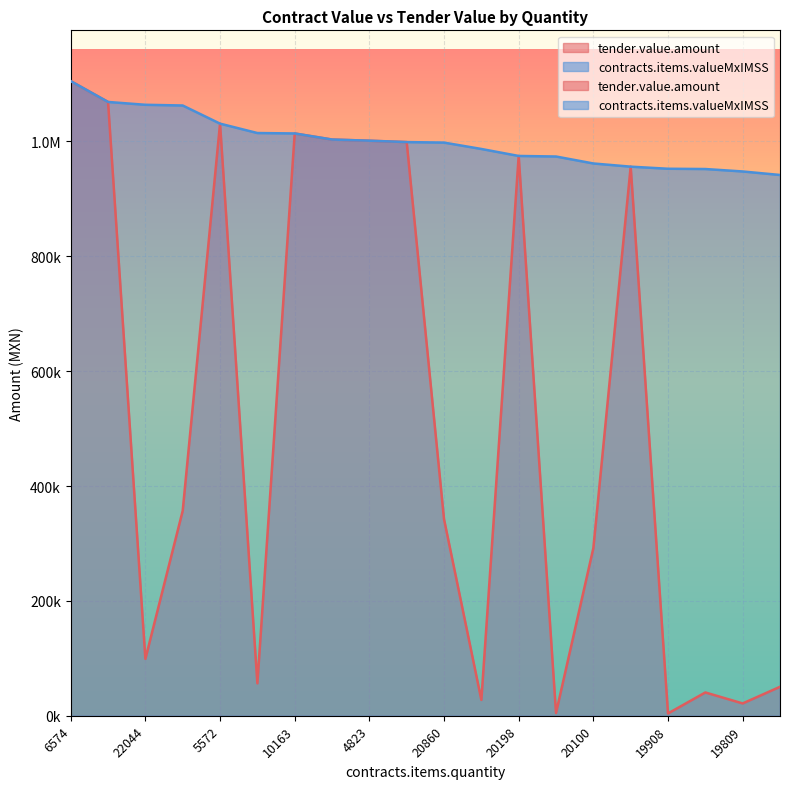

What is the difference between the maximum and second lowest values in the tender.value.amount series?

1100125.7